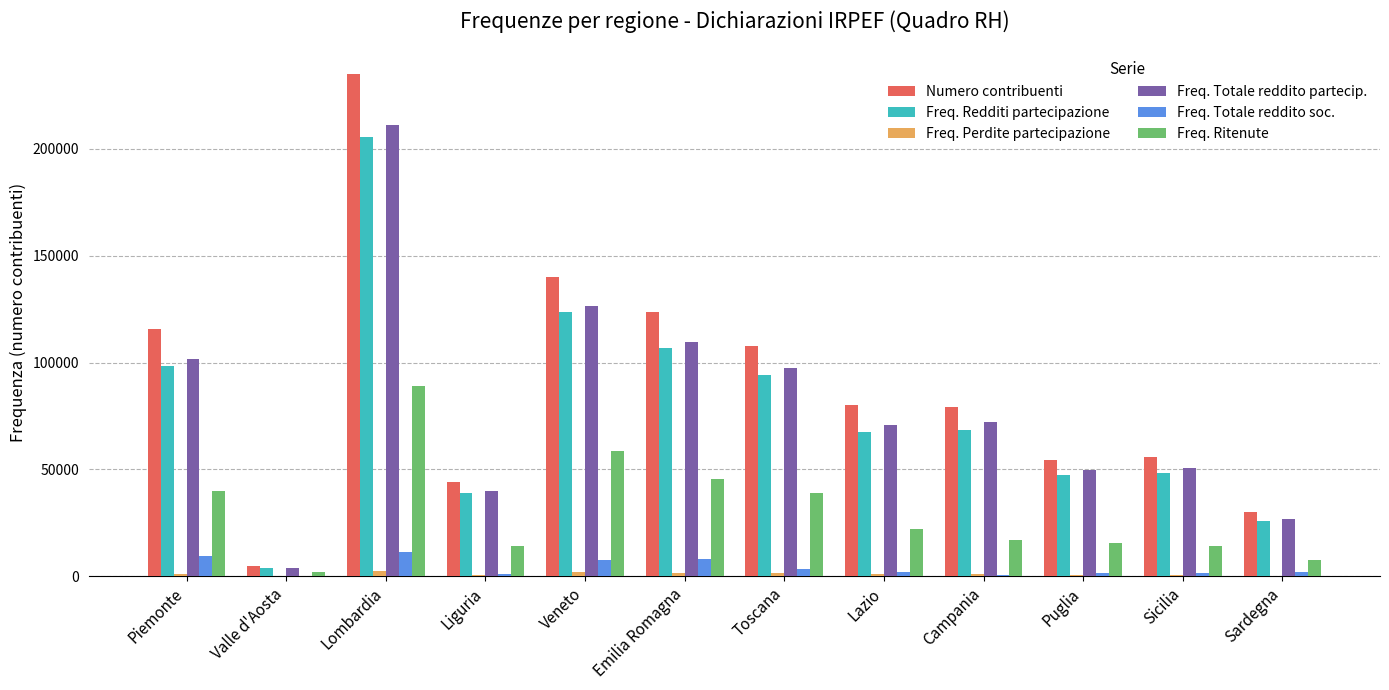

What value does the Freq. Totale reddito soc. series have at Campania, to the nearest 50?

550